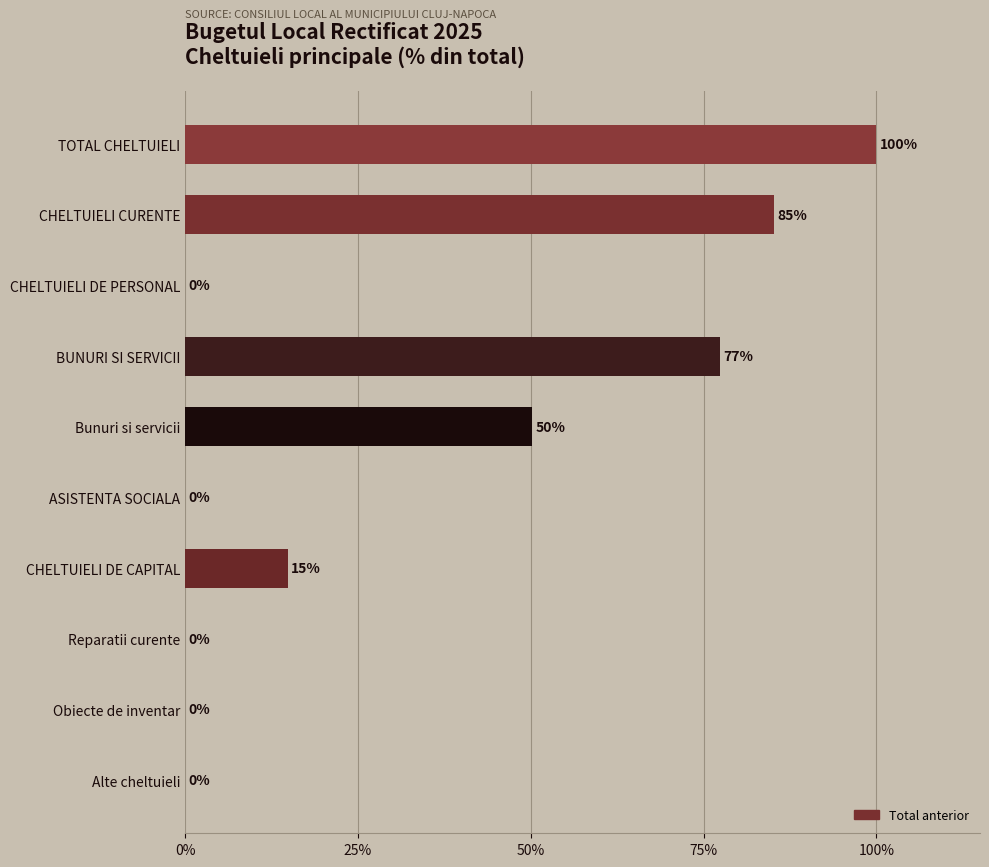

Are the bars horizontal?

Yes